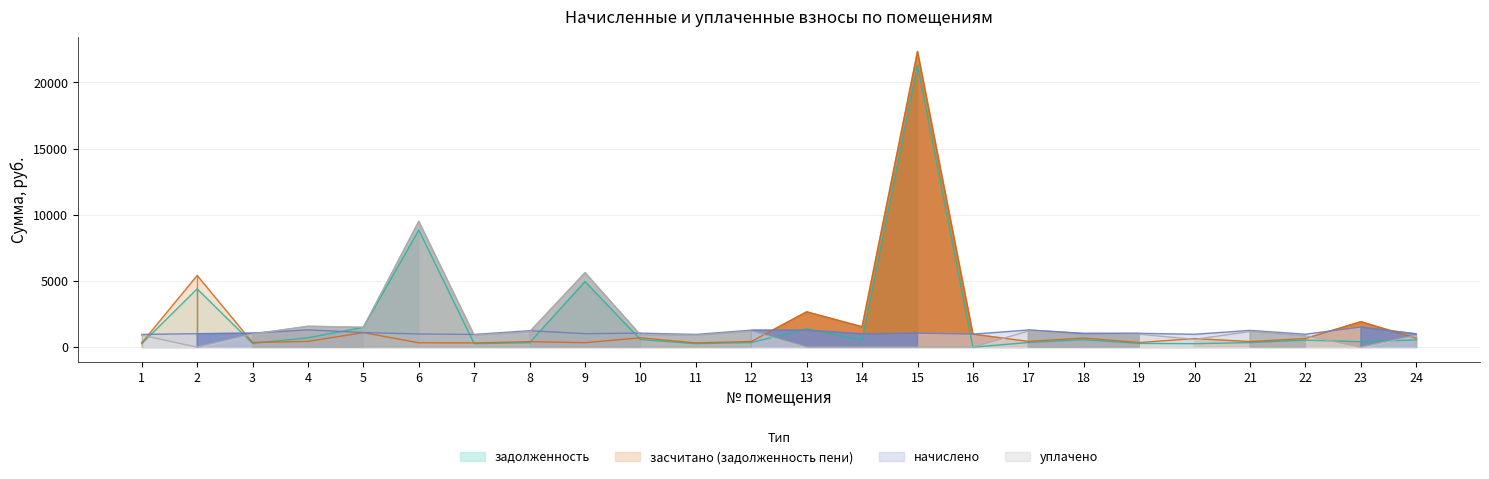

What are all the series names shown in the legend?

задолженность, засчитано (задолженность пени), начислено, уплачено